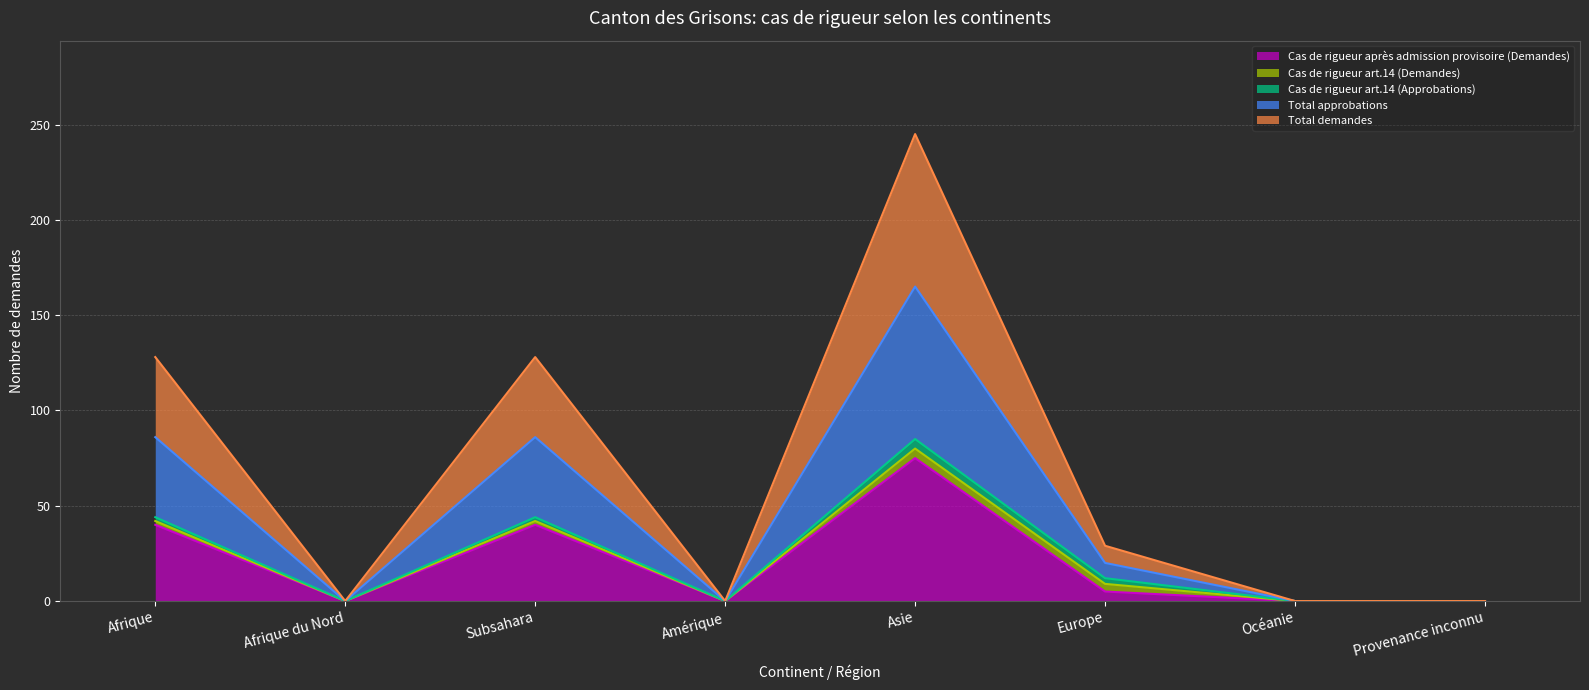

Is it true that Total demandes equals 0 at Océanie?

True